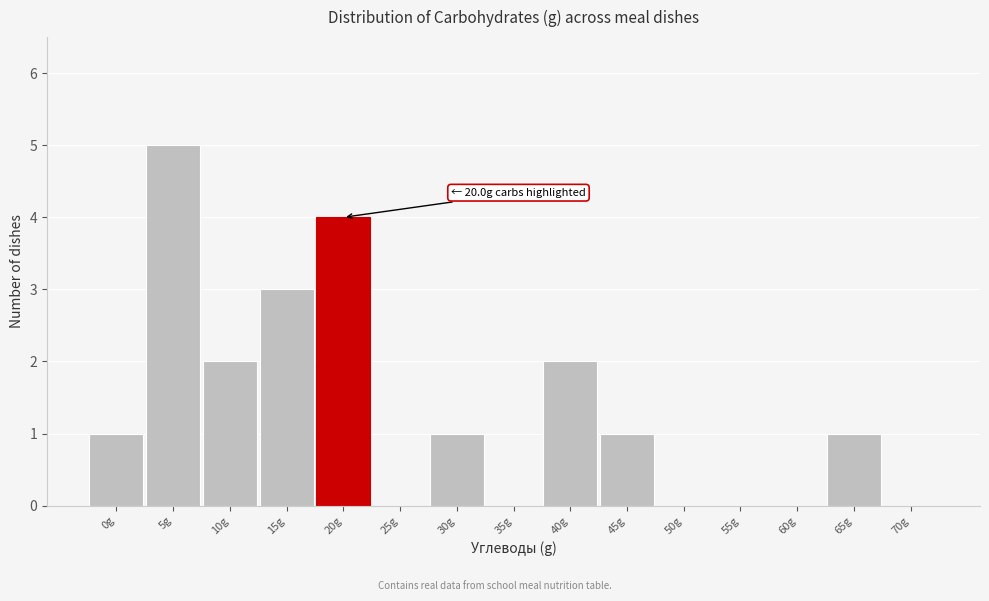

Reading left to right, what are all the values shown in this chart?

0g=1	5g=5	10g=2	15g=3	20g=4	25g=0	30g=1	35g=0	40g=2	45g=1	50g=0	55g=0	60g=0	65g=1	70g=0